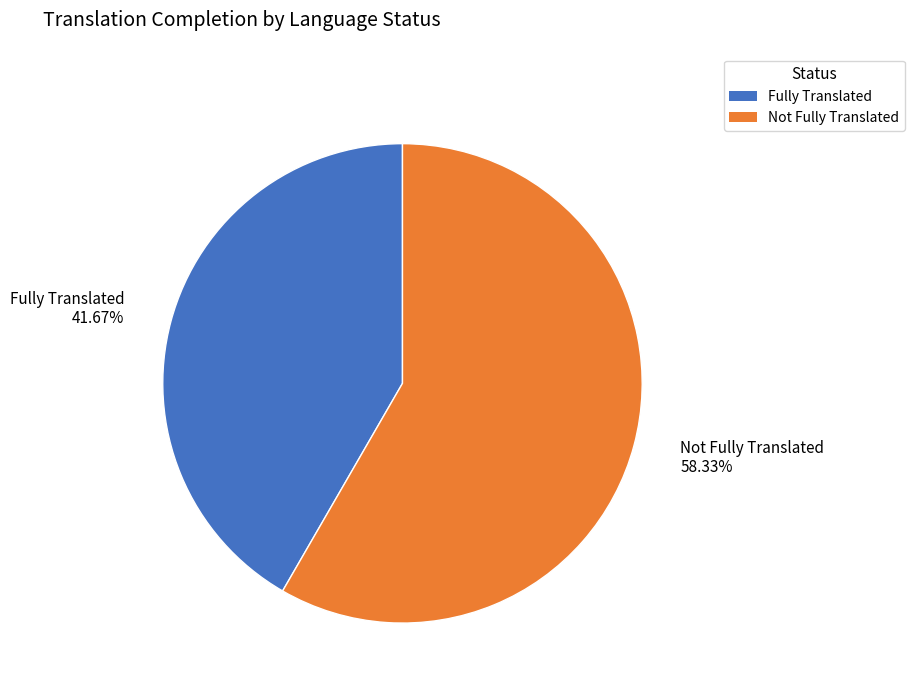

Combined, do Not Fully Translated and Fully Translated account for over 50%?

Yes